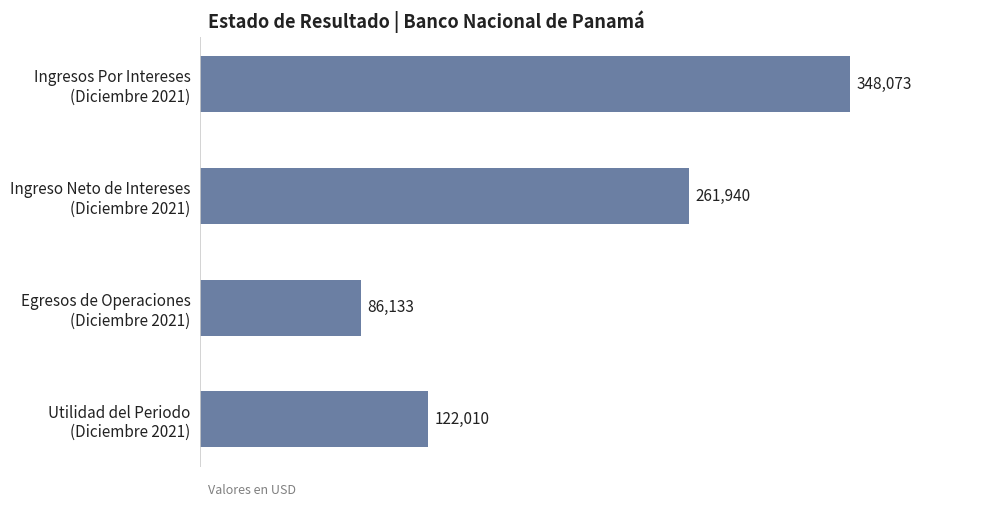

Where is the data nearest to the value 217102?

Ingreso Neto de Intereses
(Diciembre 2021)